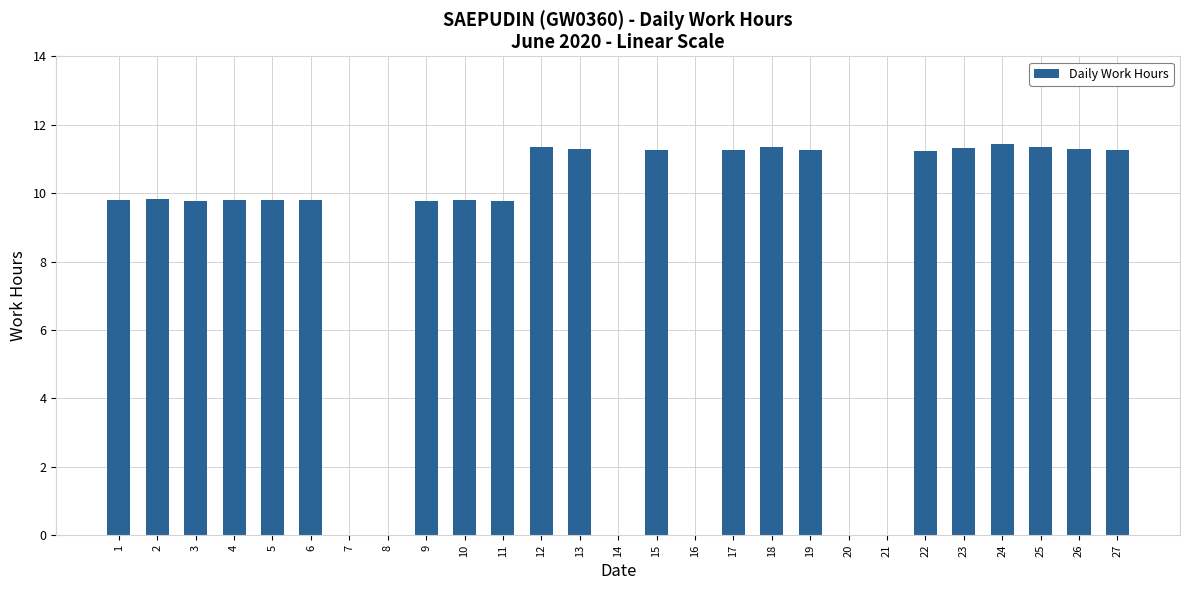

What is the difference between the values at 16 and 9?

9.8